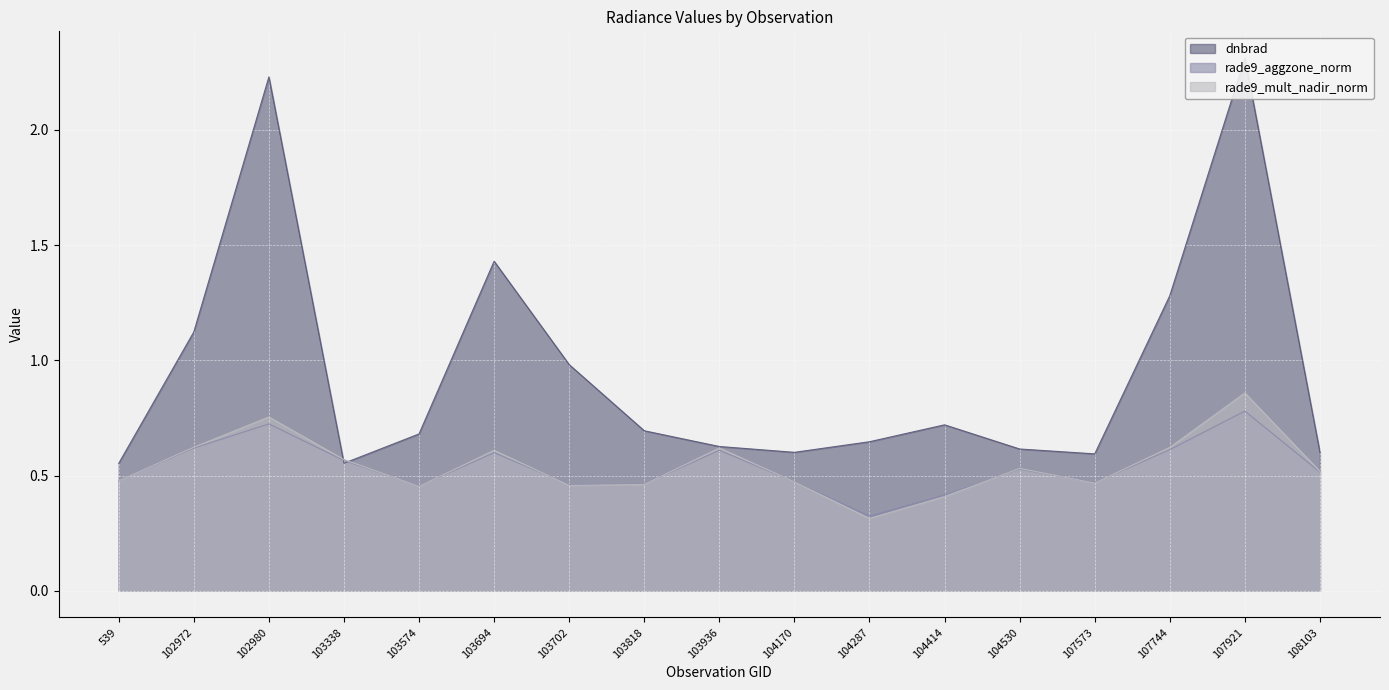

Is it true that dnbrad equals 0.3 at 104287?

False